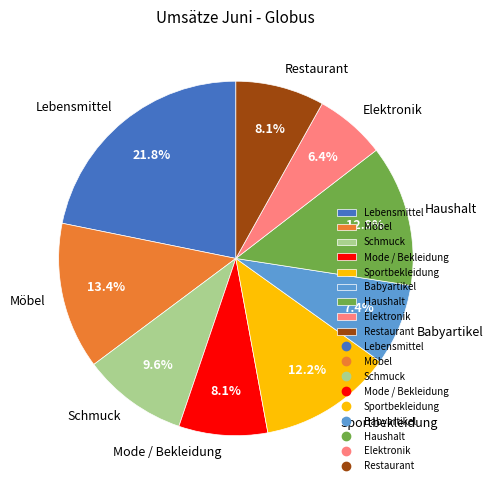

Does Schmuck account for over 50% of the chart?

No